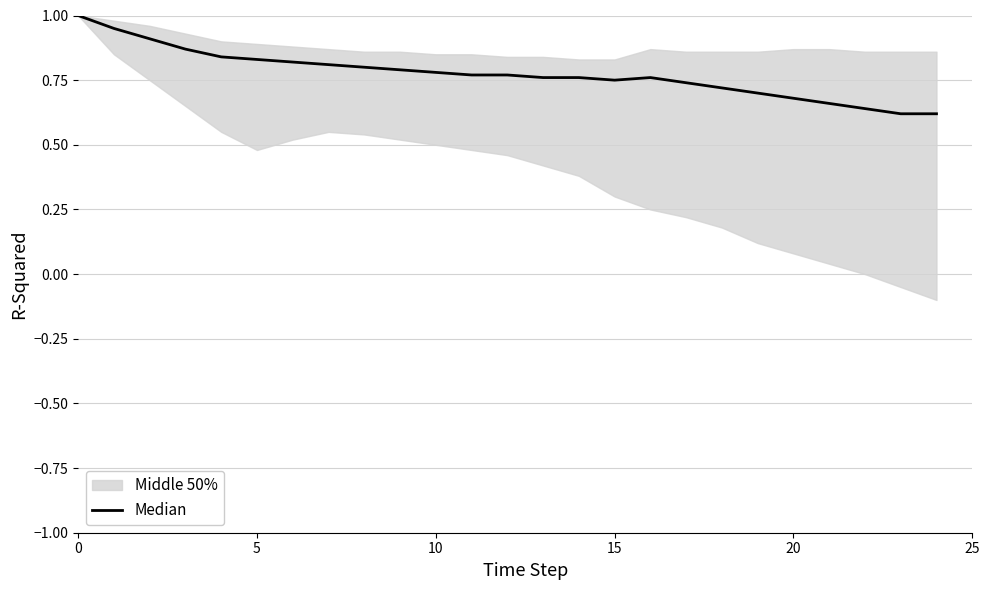

The value at 9 is 1.0. True or false?

False